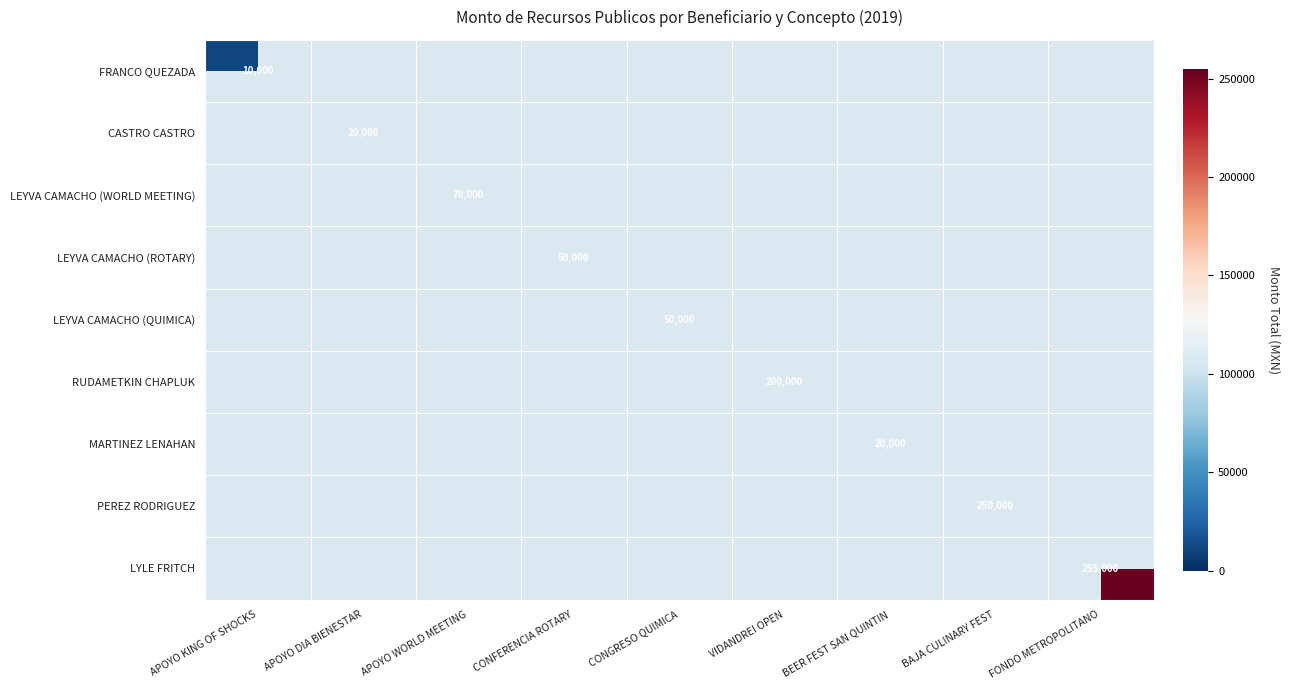

Is it true that MARTINEZ LENAHAN equals 20000 at BEER FEST SAN QUINTIN?

True